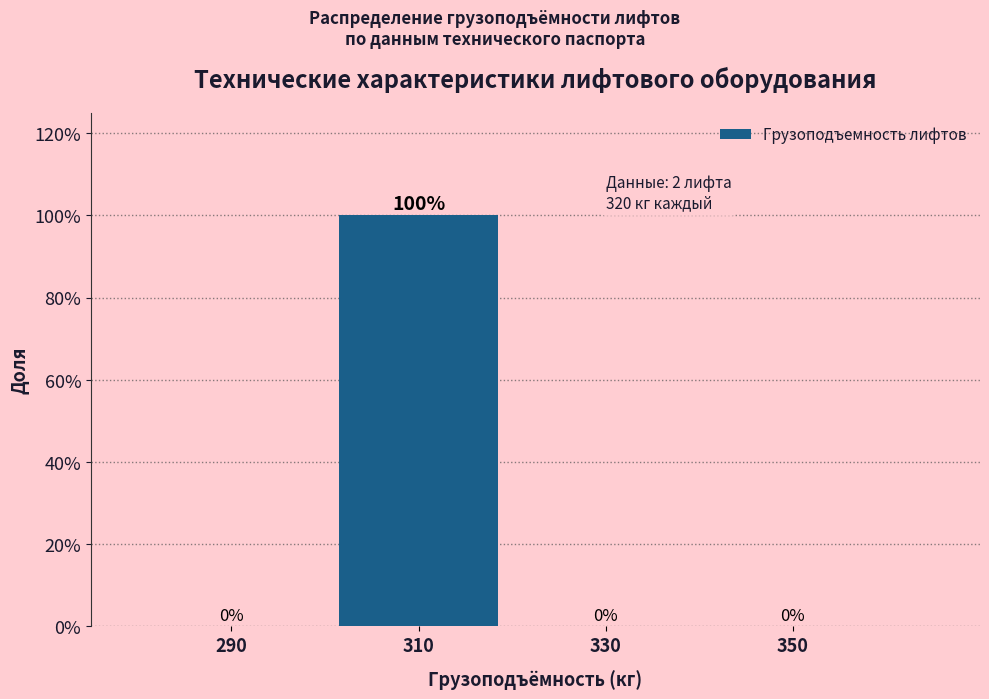

Reading left to right, extract all data points from this chart.

290=0	310=100	330=0	350=0